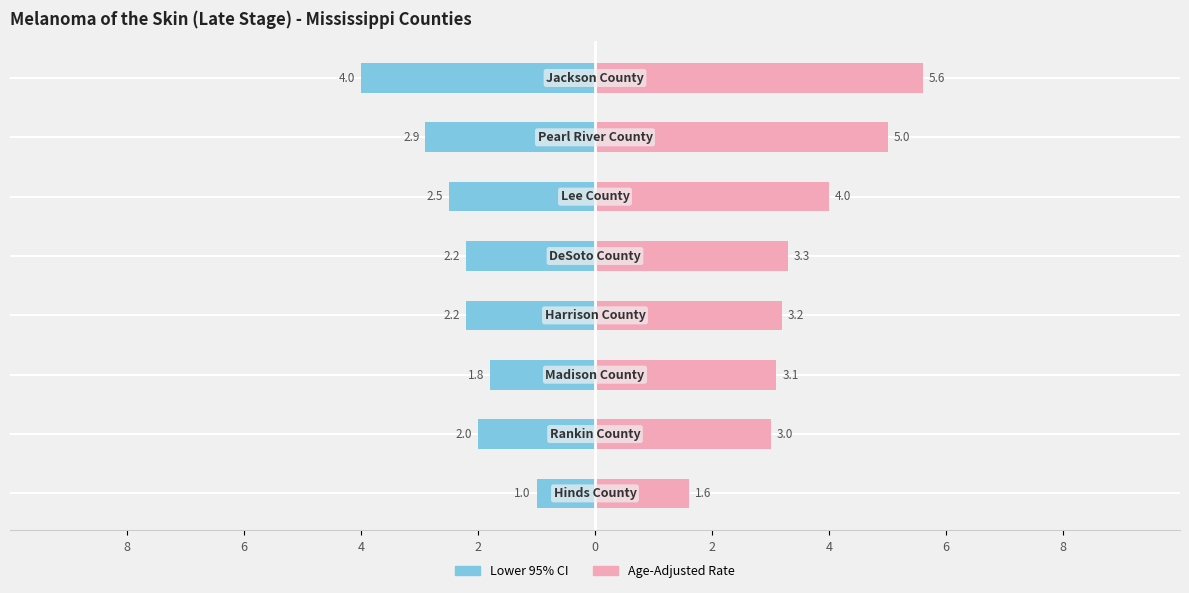

Does the chart contain any negative values?

No